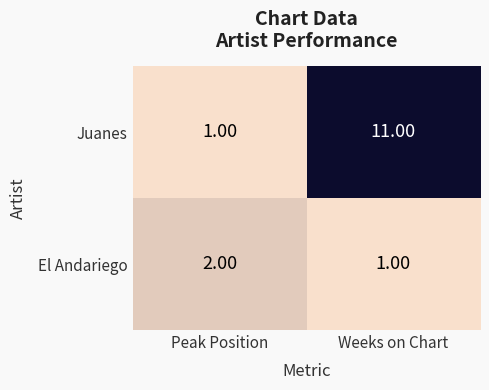

What is the spread (max minus min) of values at Peak Position?

1